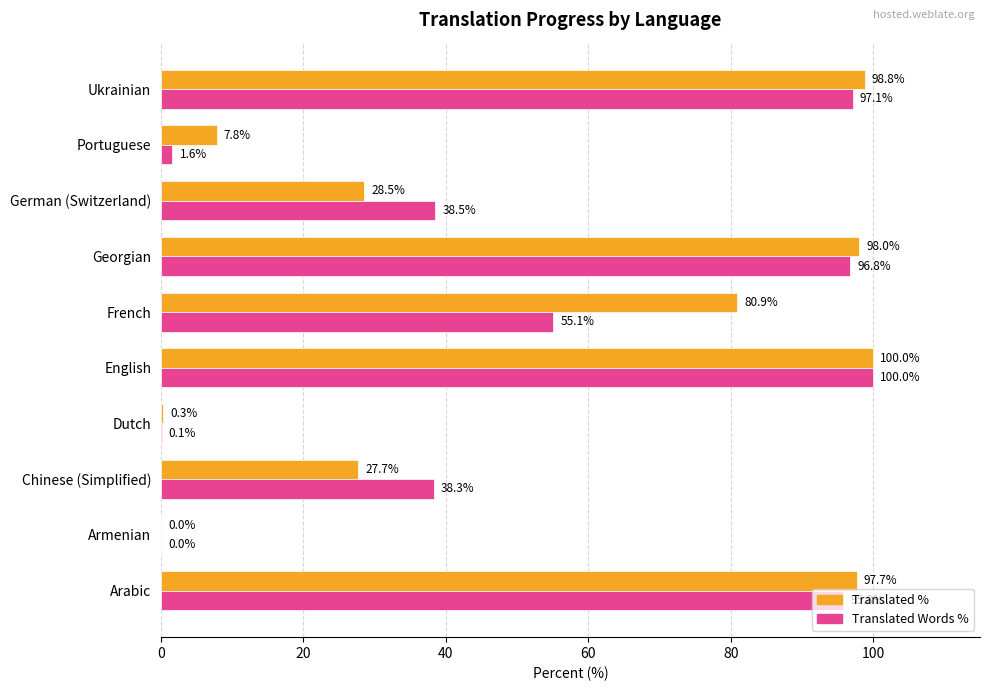

What is the total value across all series at English?

200.0